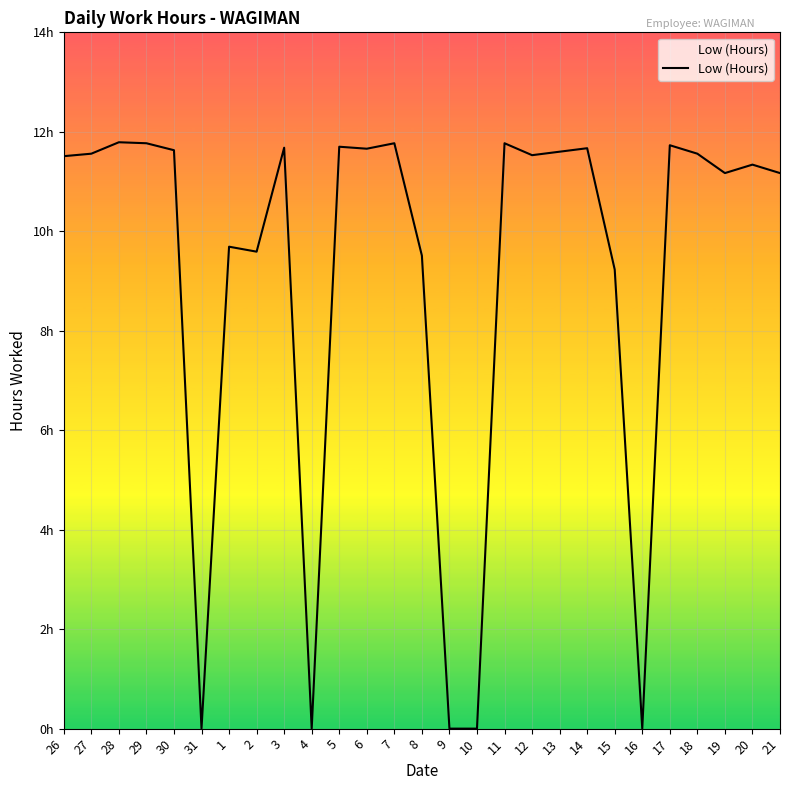

Reading left to right, what are all the values shown in this chart?

26=11.5	27=11.6	28=11.8	29=11.8	30=11.6	31=0.0	1=9.7	2=9.6	3=11.7	4=0.0	5=11.7	6=11.7	7=11.8	8=9.5	9=0.0	10=0.0	11=11.8	12=11.5	13=11.6	14=11.7	15=9.2	16=0.0	17=11.7	18=11.6	19=11.2	20=11.3	21=11.2